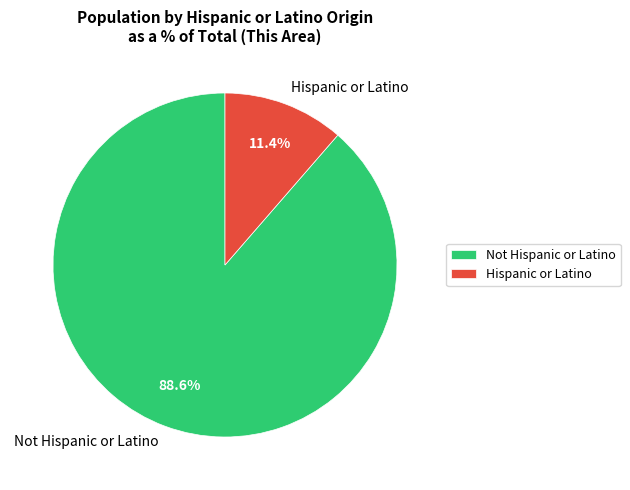

Which category accounts for the majority?

Not Hispanic or Latino